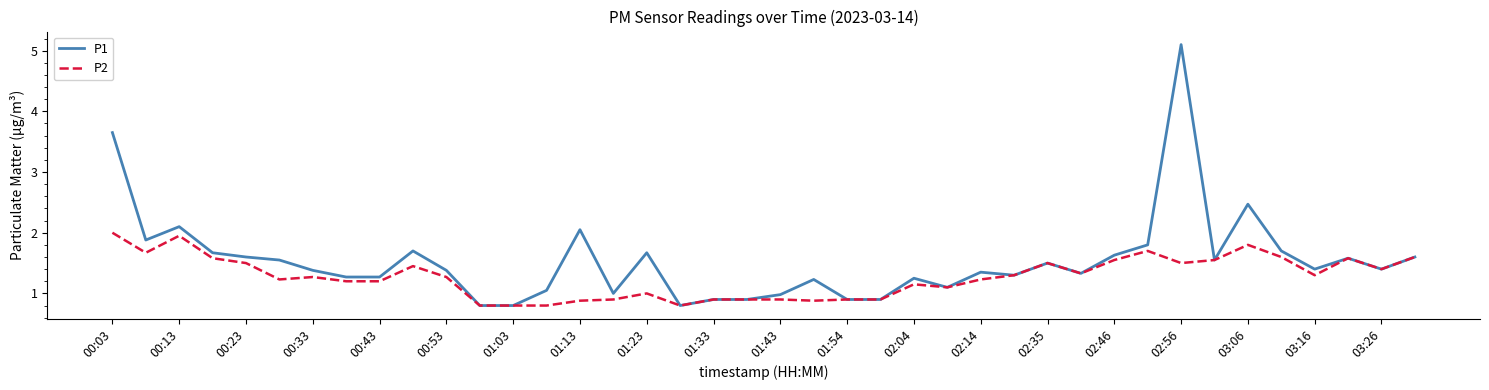

Which series has the largest total across all categories?

P1